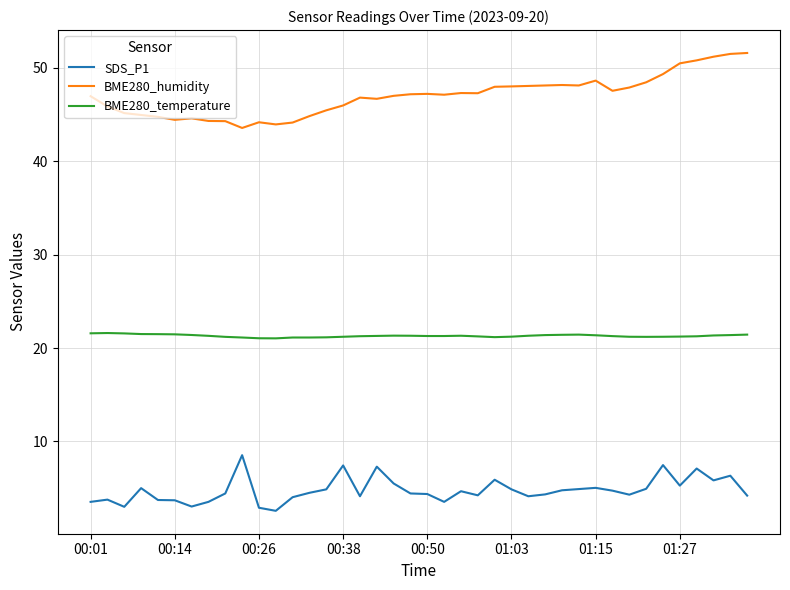

What is the lowest value of the BME280_temperature series?

21.0